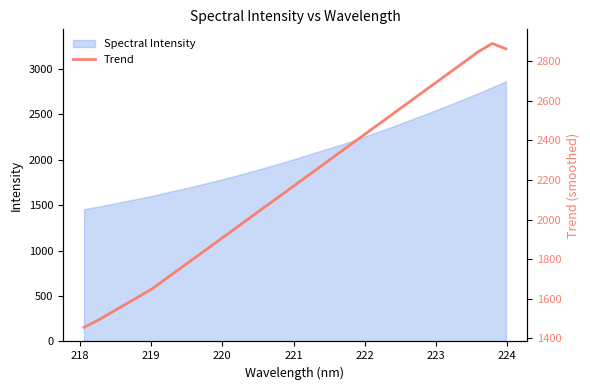

What is the lowest value of the Spectral Intensity series?

1455.8